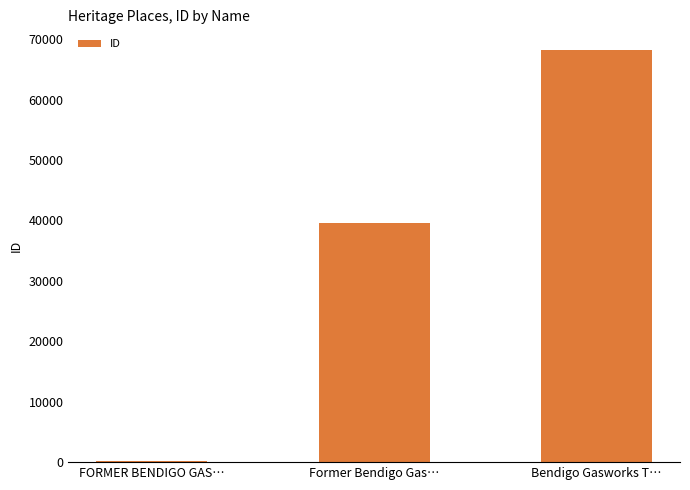

Approximately how many times larger is the value at Bendigo Gasworks T… compared to FORMER BENDIGO GAS…?

464.1